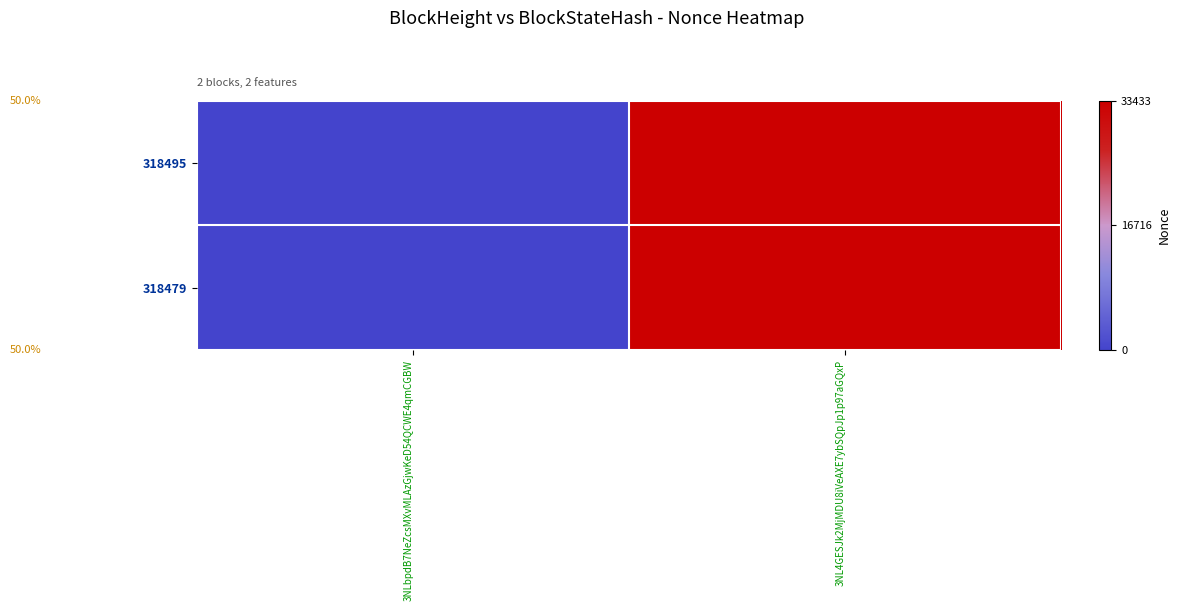

At which category does the chart reach its peak across all series?

3NL4GESJk2MjMDU8iVeAXE7ybSQpJp1p97aGQxP